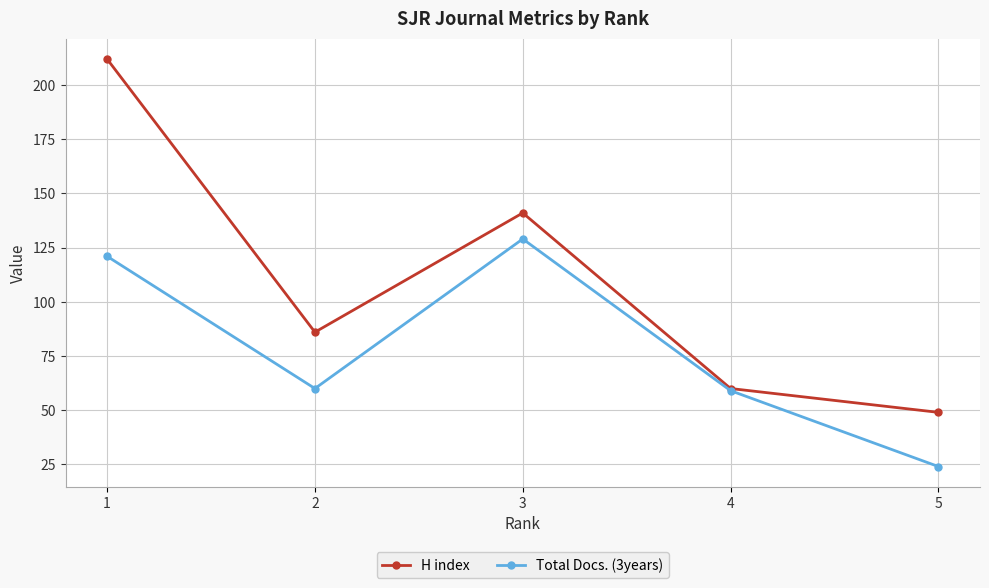

Where does the H index series first go above 86?

1